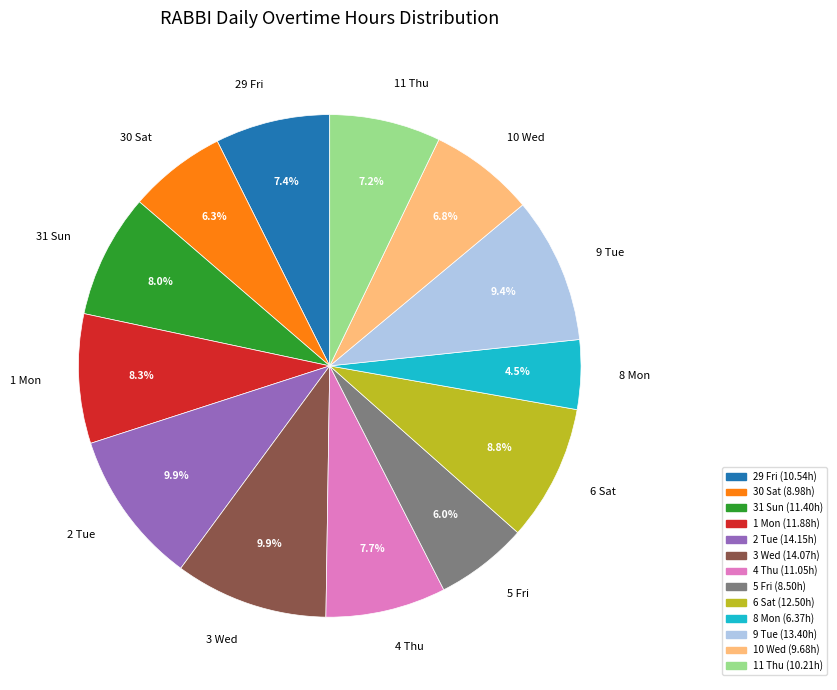

How many slices are in this pie chart?

13